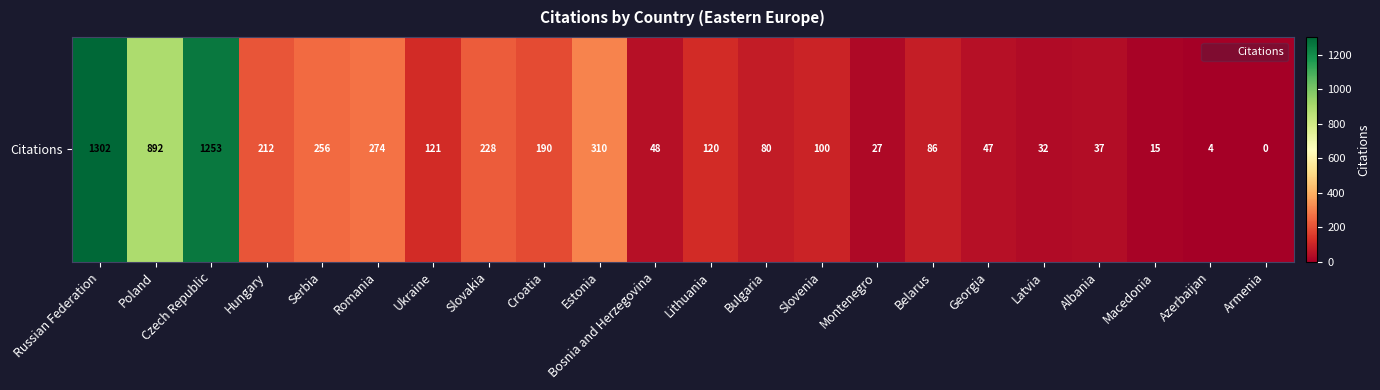

List the labels in order of value, smallest first.

Armenia, Azerbaijan, Macedonia, Montenegro, Latvia, Albania, Georgia, Bosnia and Herzegovina, Bulgaria, Belarus, Slovenia, Lithuania, Ukraine, Croatia, Hungary, Slovakia, Serbia, Romania, Estonia, Poland, Czech Republic, Russian Federation